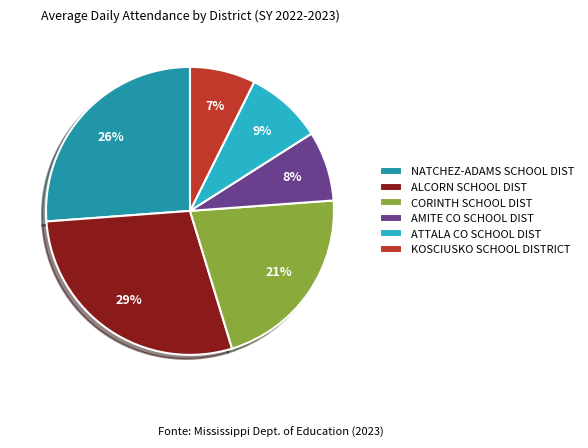

Is it true that ALCORN SCHOOL DIST is 29% of the pie?

True